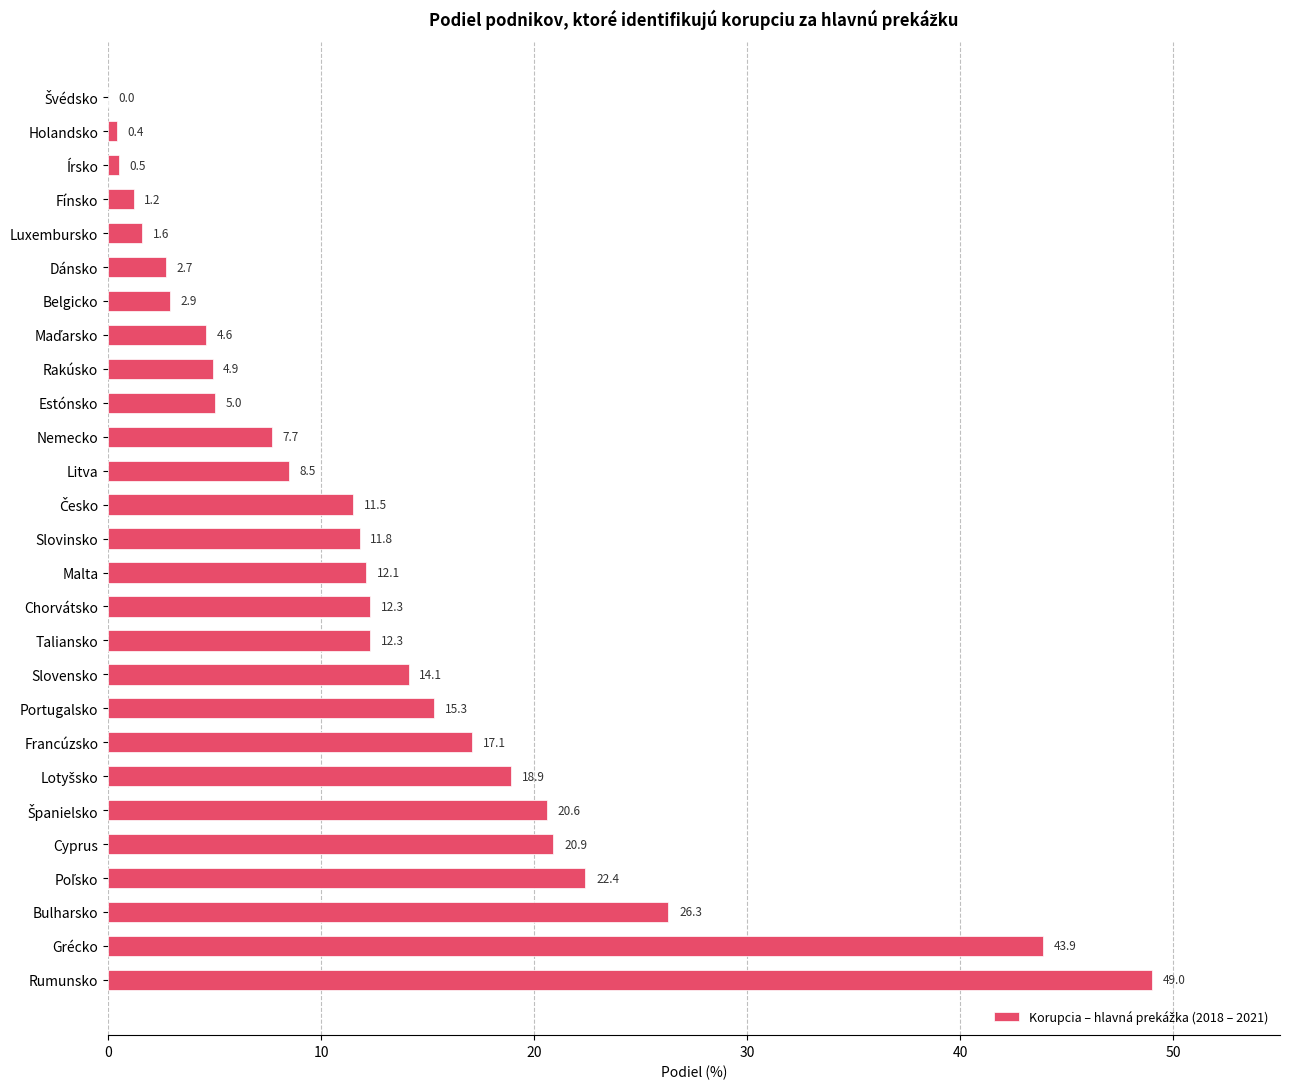

Are the bars horizontal?

Yes